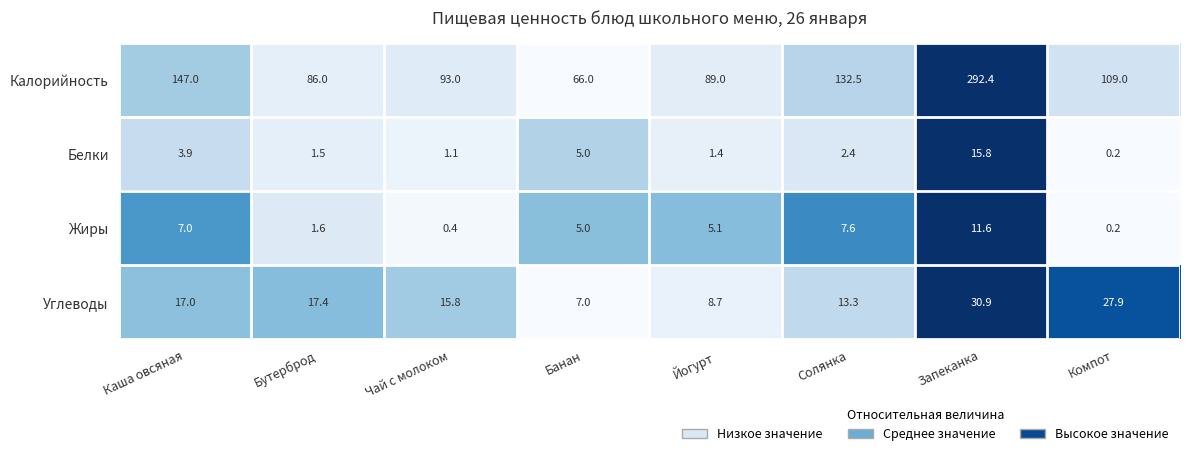

At which category is the sum across all series the highest?

Запеканка